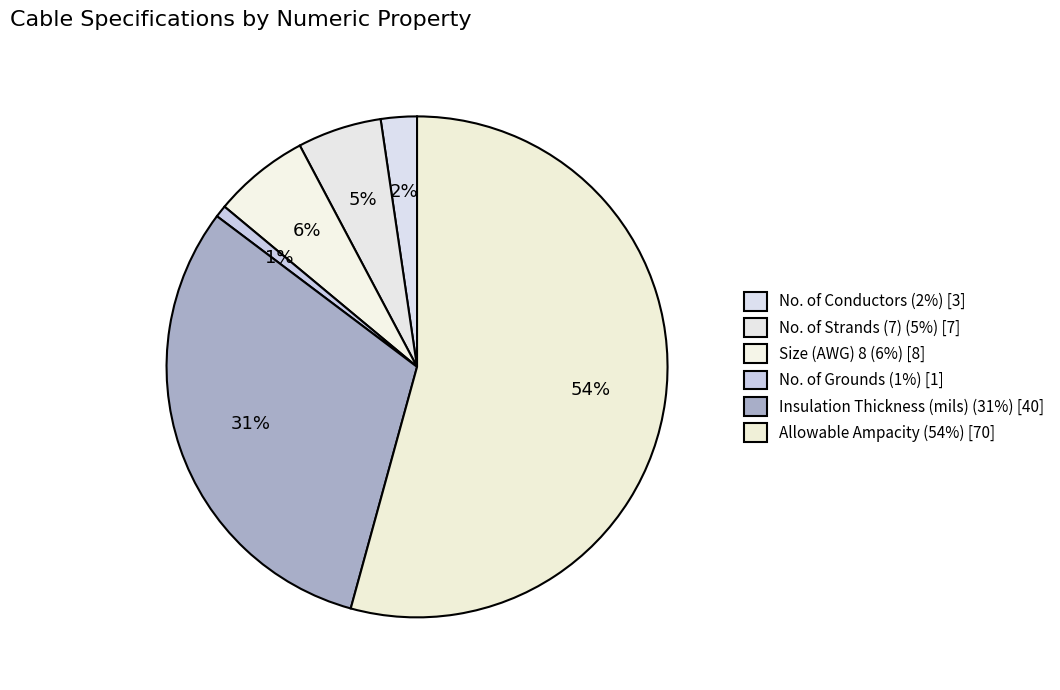

What percentage is the Allowable Ampacity slice, to the nearest percent?

54%